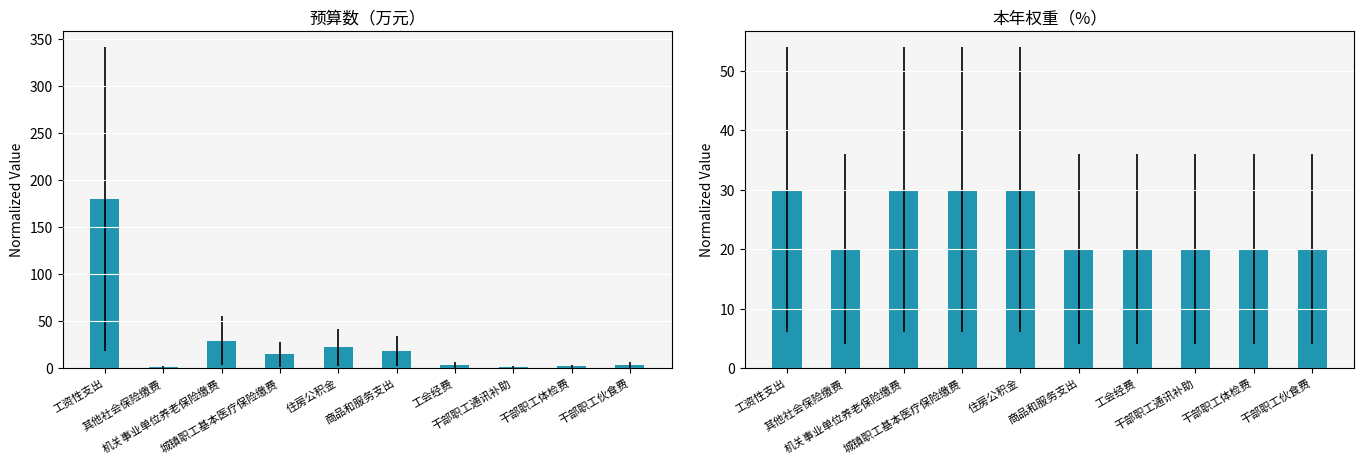

True or false: 本年权重（%） has a value of 34.5 at 干部职工通讯补助.

False